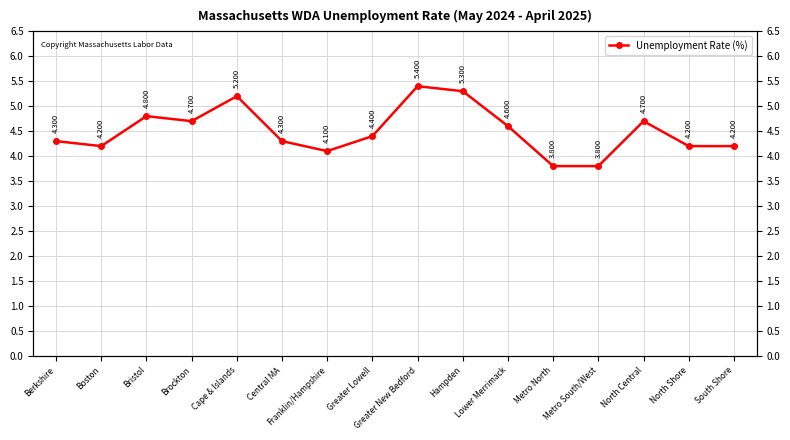

What is the sum of the values at Metro South/West and Bristol?

8.6